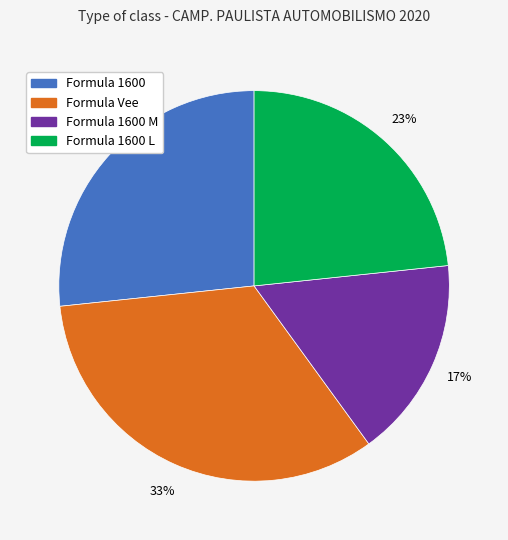

To the nearest percent, what portion does Formula 1600 M represent?

17%